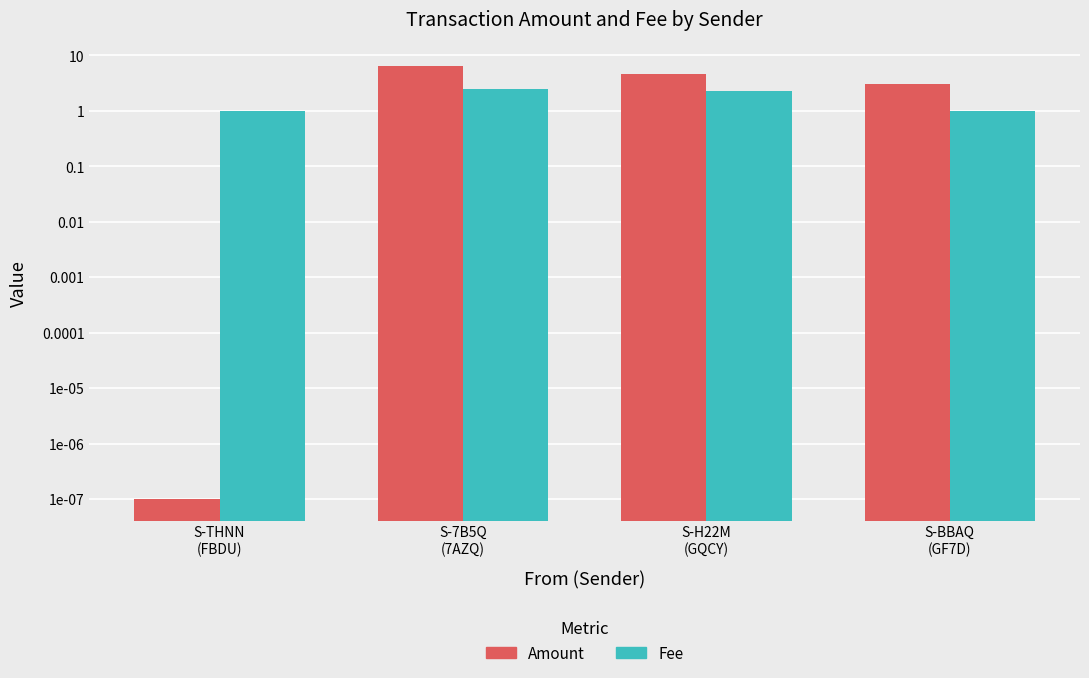

How many values in the Fee series are below 2?

2